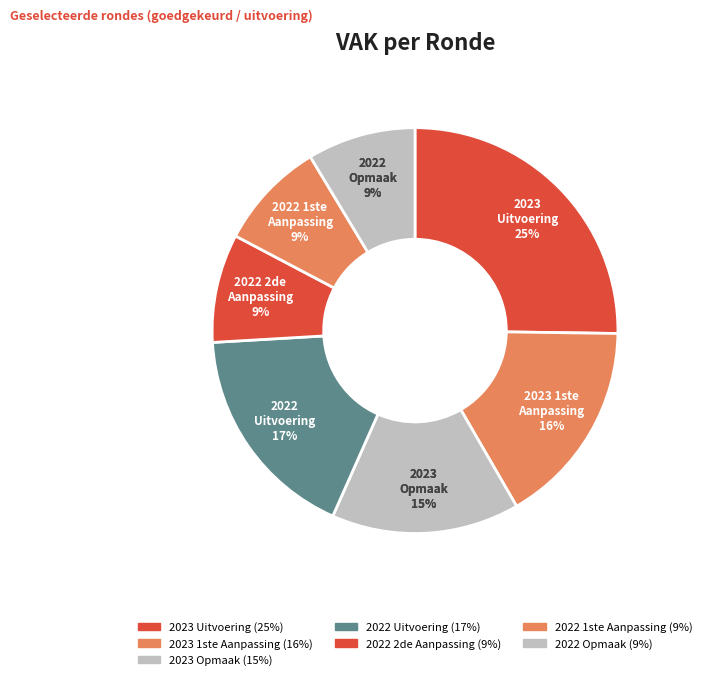

To the nearest percent, what percentage of the pie is 2022 uitvoering?

17%